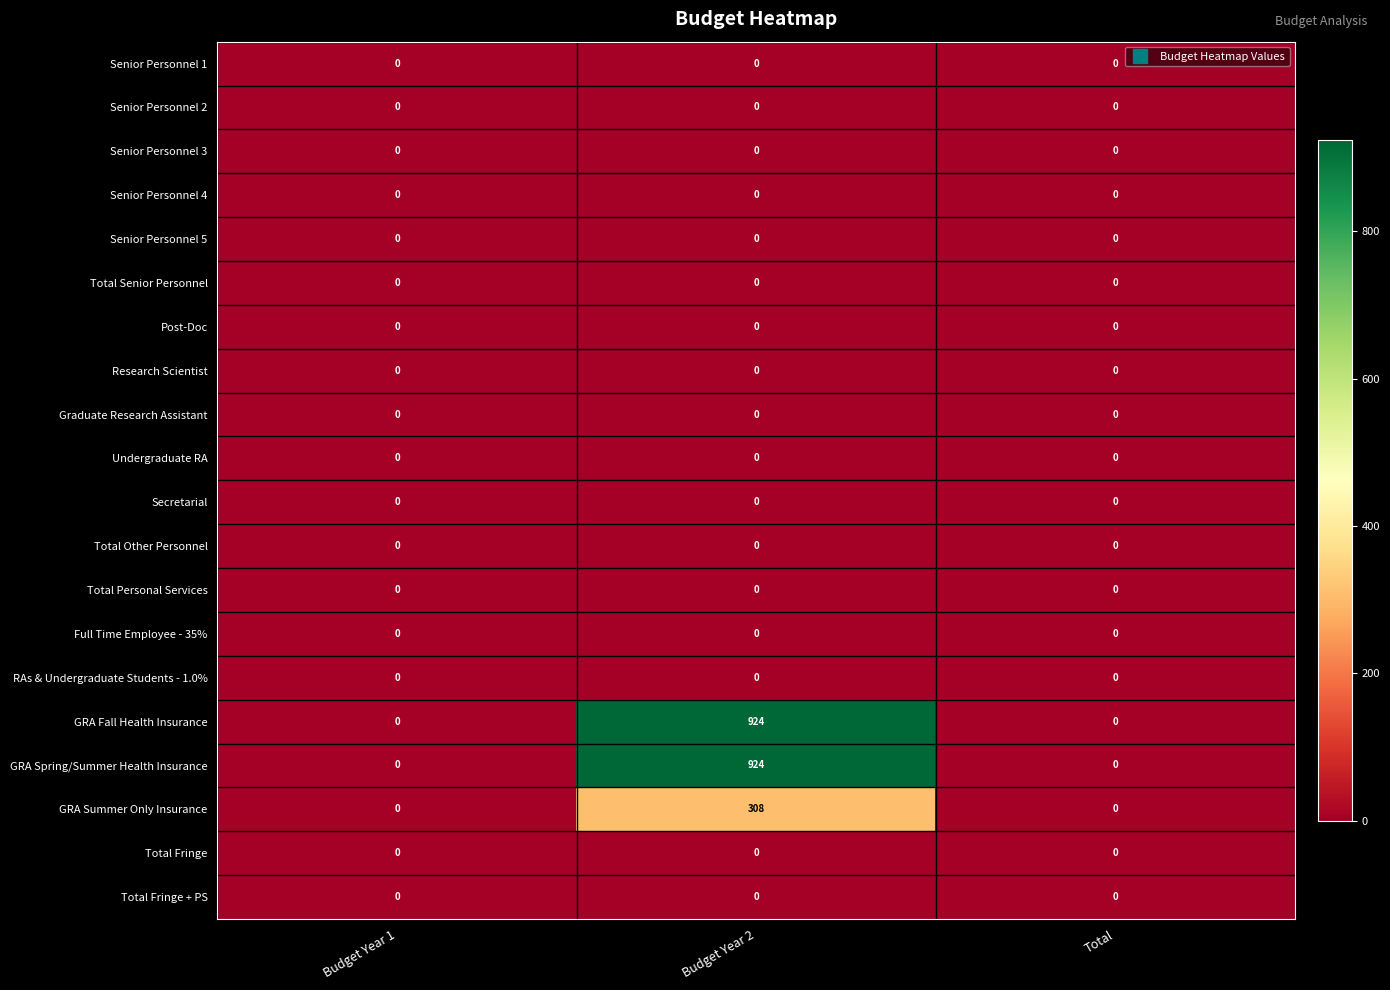

What is the spread (max minus min) of values at Budget Year 2?

924